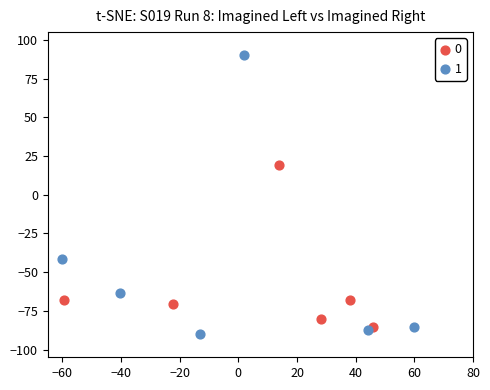

What are all the series names shown in the legend?

0, 1